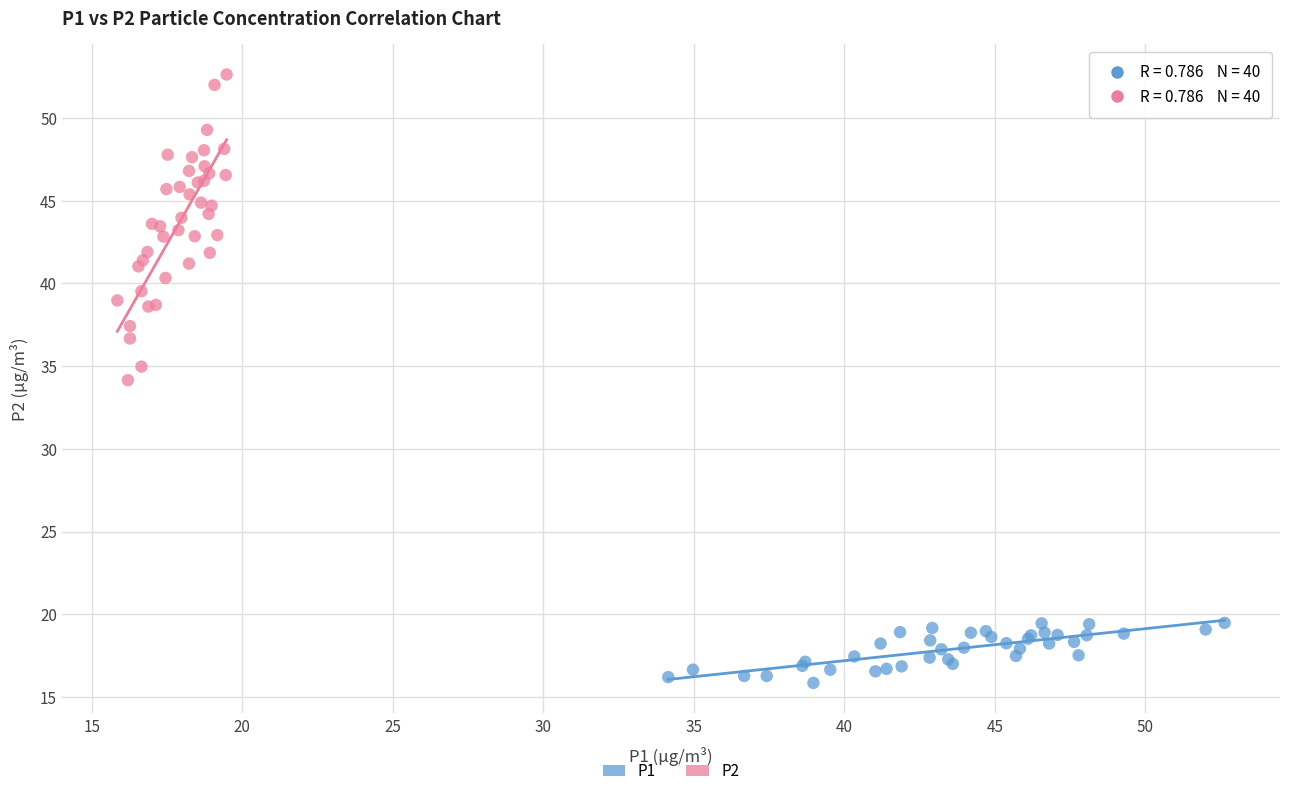

Which series has the largest Y range (max minus min)?

P2